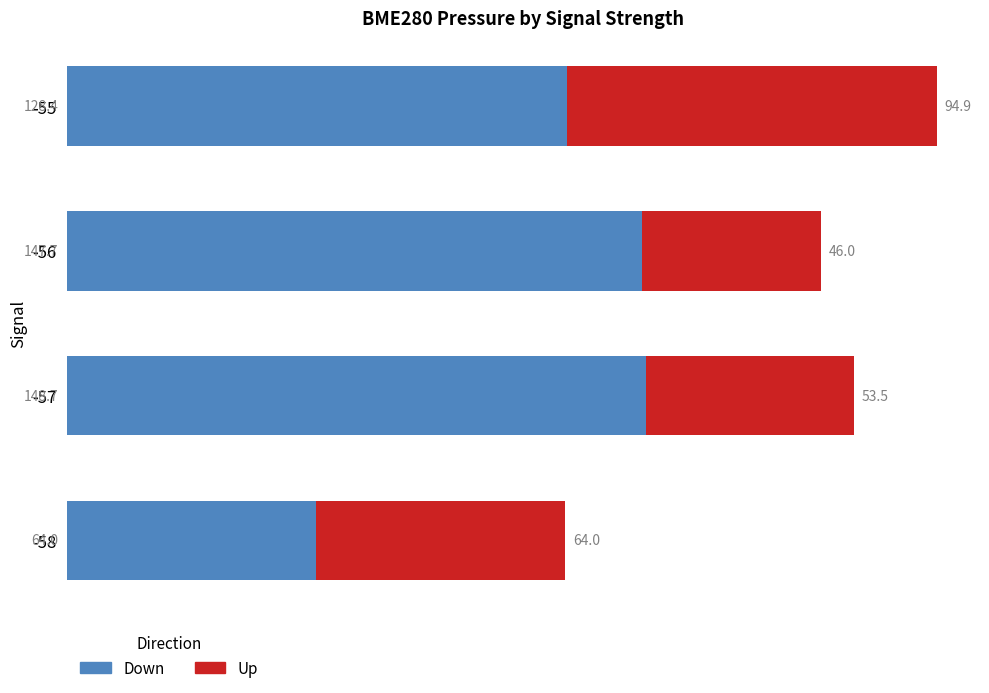

What is the difference between the second highest and minimum values in the Down series?

83.7